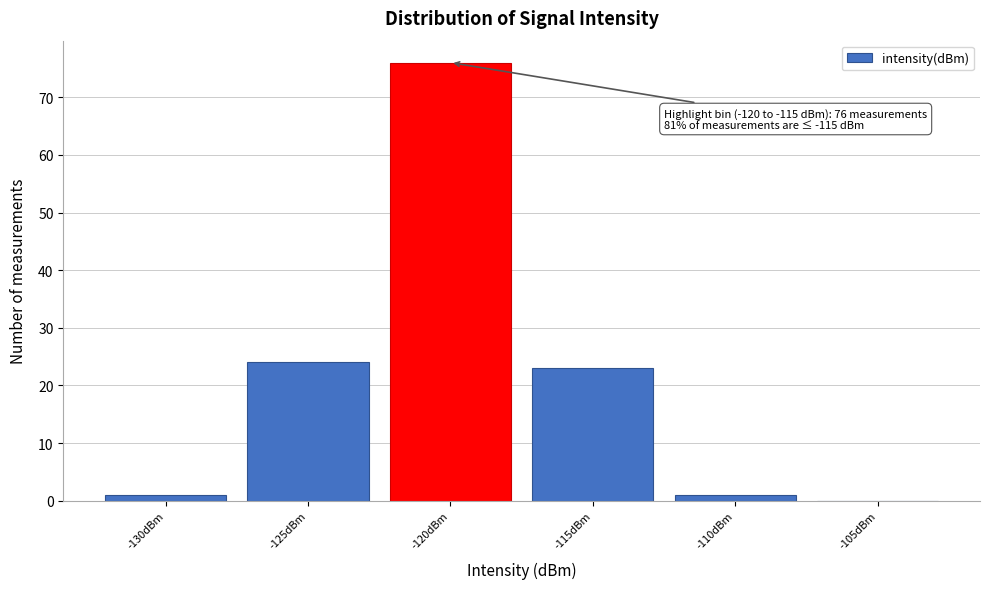

Reading left to right, list all the values displayed in this chart.

-130dBm=1	-125dBm=24	-120dBm=76	-115dBm=23	-110dBm=1	-105dBm=0